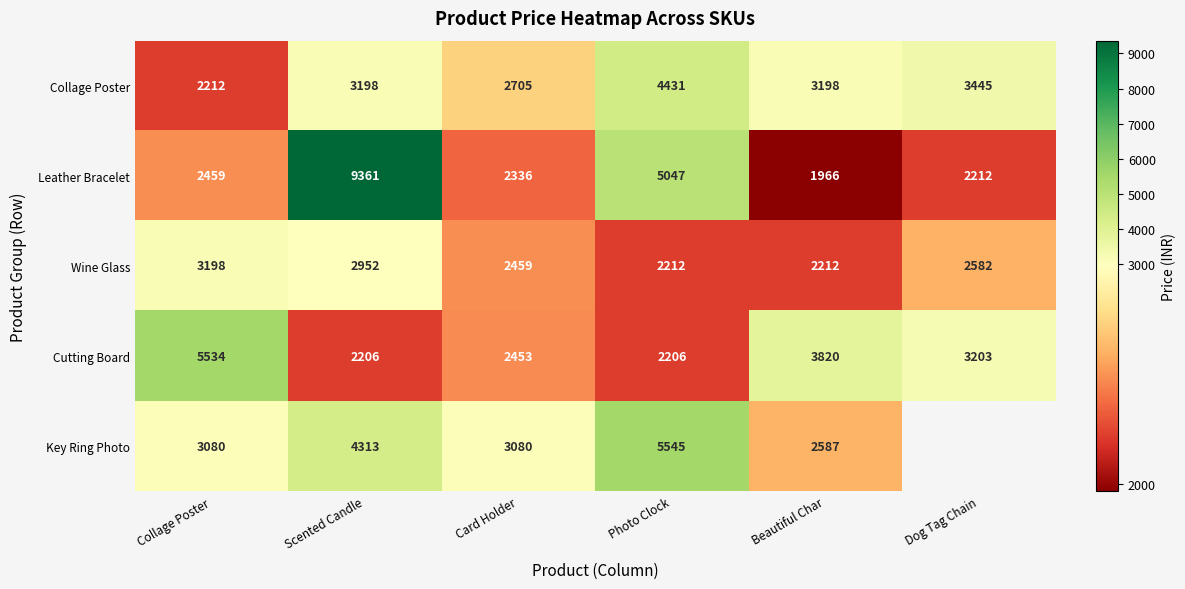

What is the total value across all series at Photo Clock?

19441